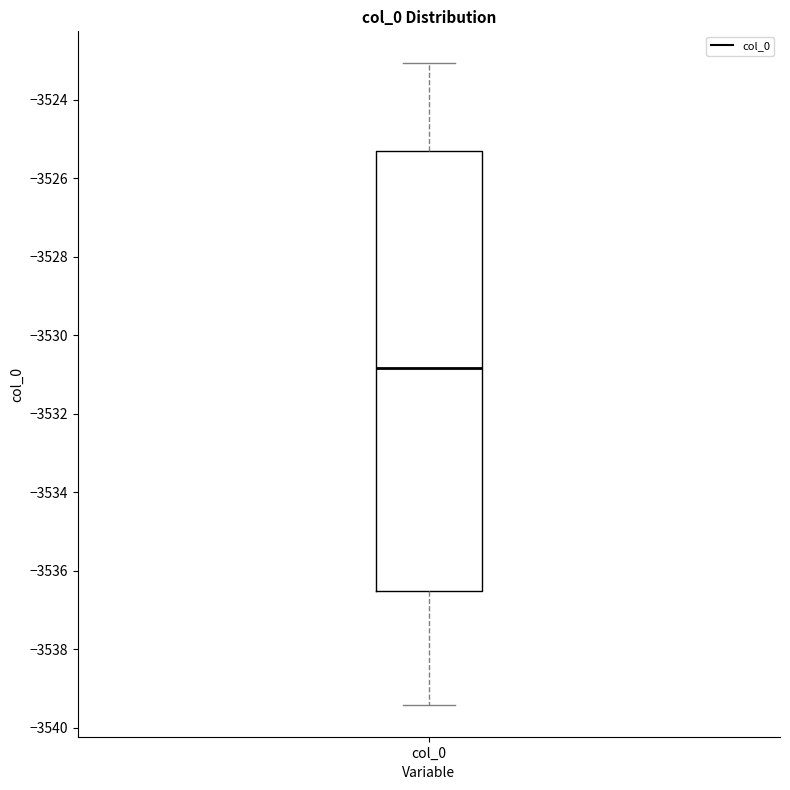

Where does the median line of the box for col_0 sit on the y-axis? The values are not printed on the chart, so give them approximately, as read against the axis.

-3530.8